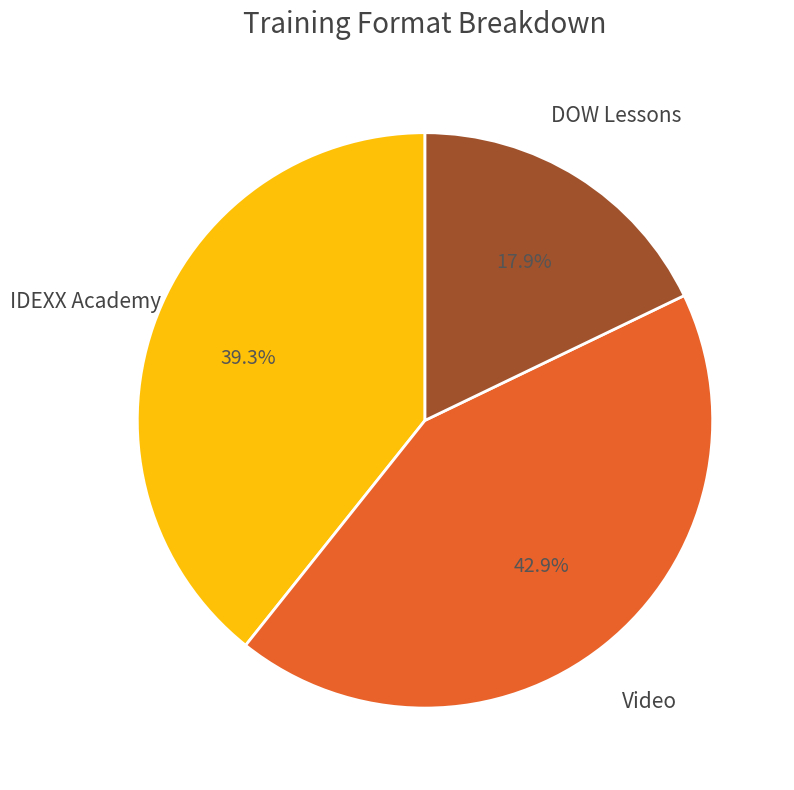

To the nearest percent, what is the difference between the largest and smallest slice percentages?

25%